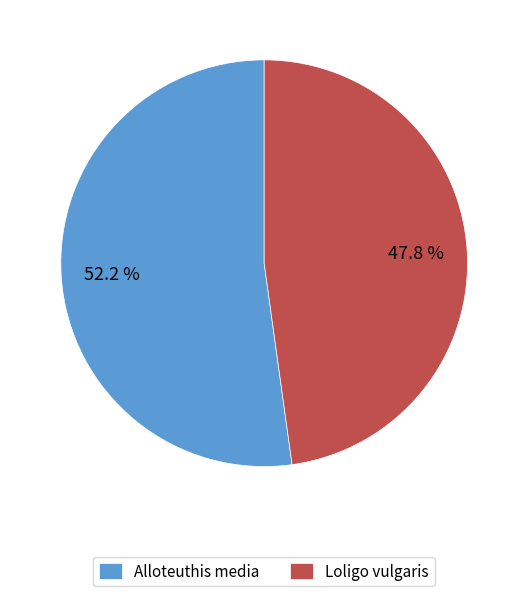

To the nearest percent, what is the difference between the largest and smallest slice percentages?

4%